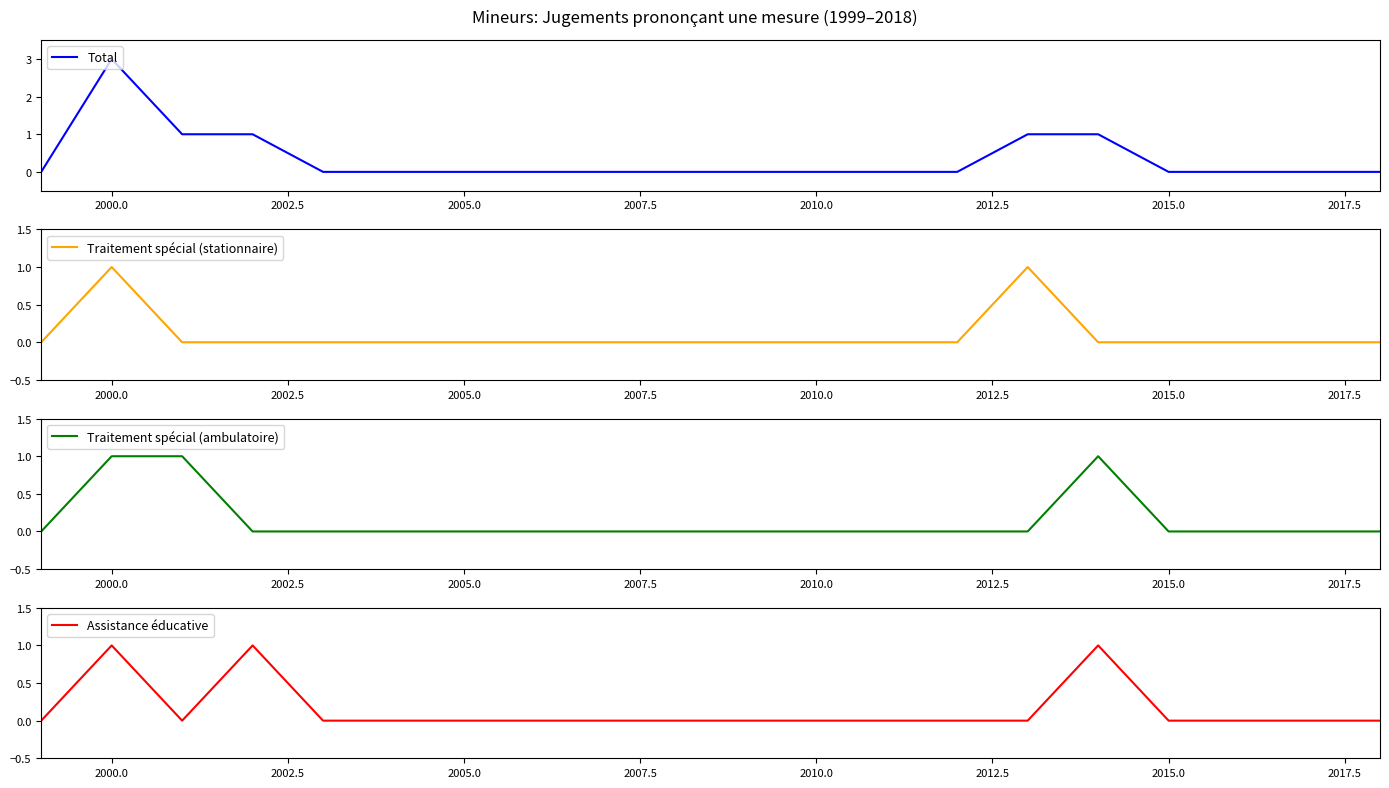

Which series has the largest total across all categories?

Total